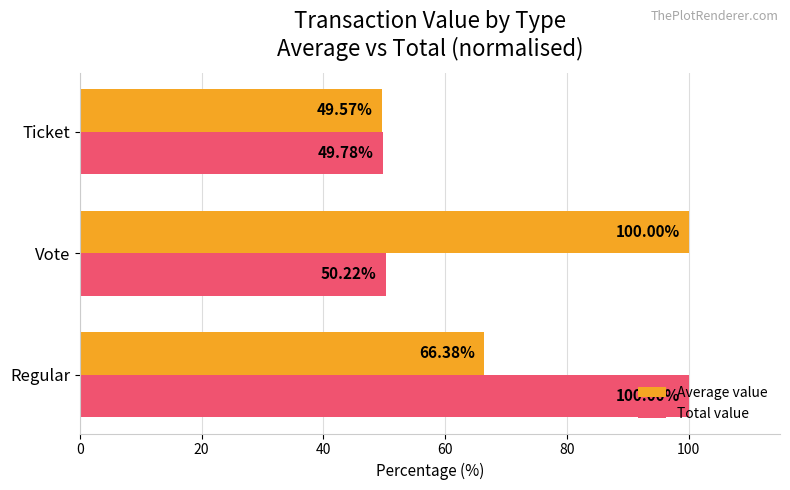

What is the difference between the highest and lowest values at Vote?

49.8